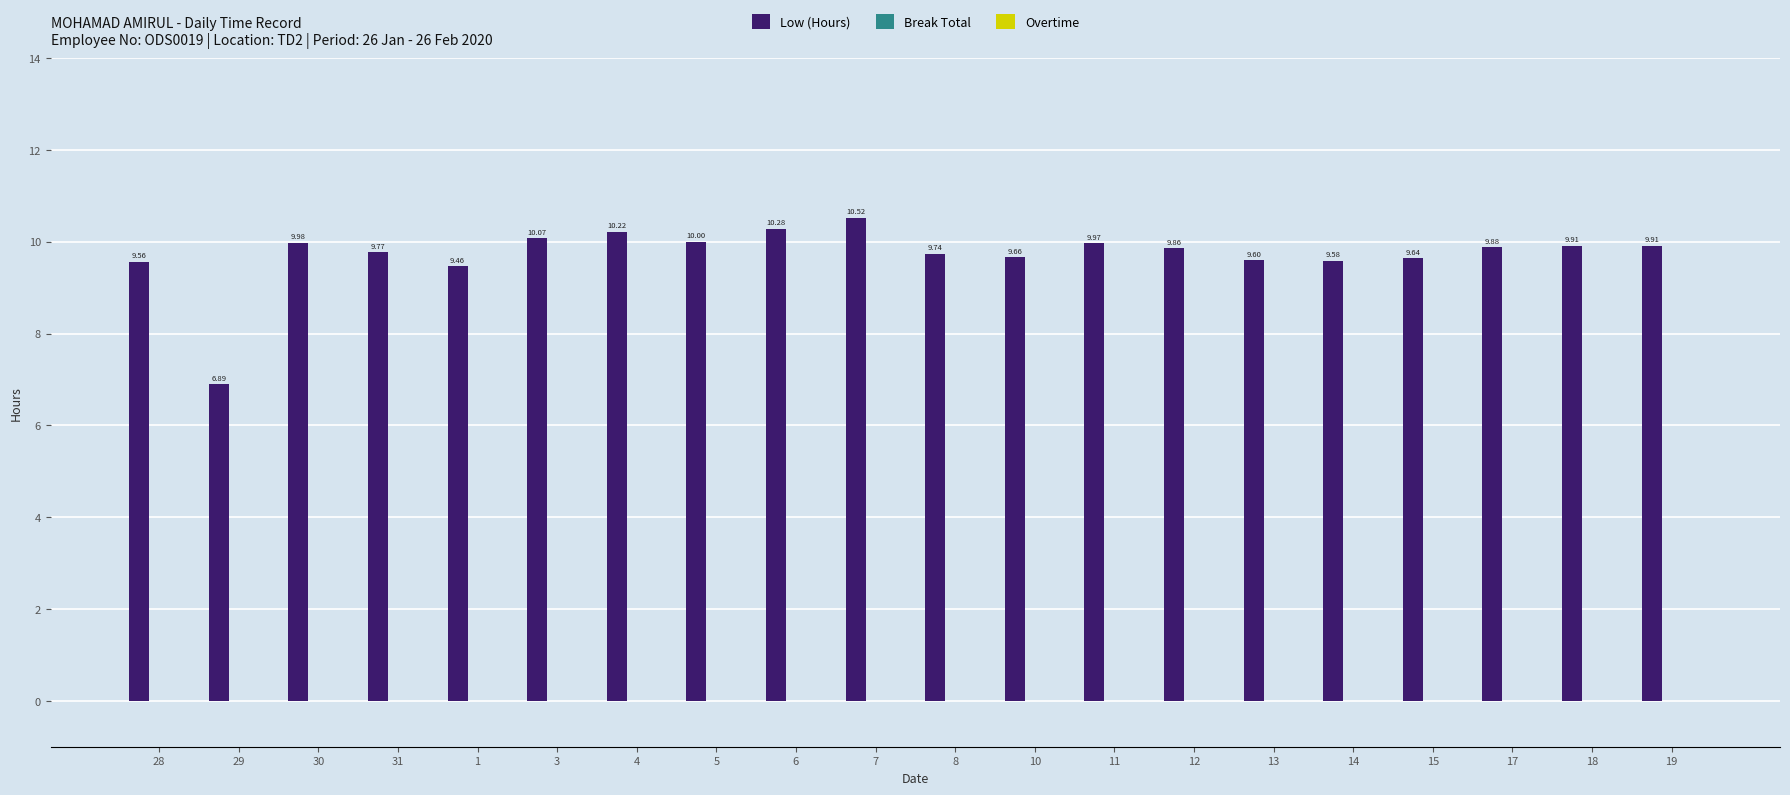

Between 30 and 13, which is larger?

30